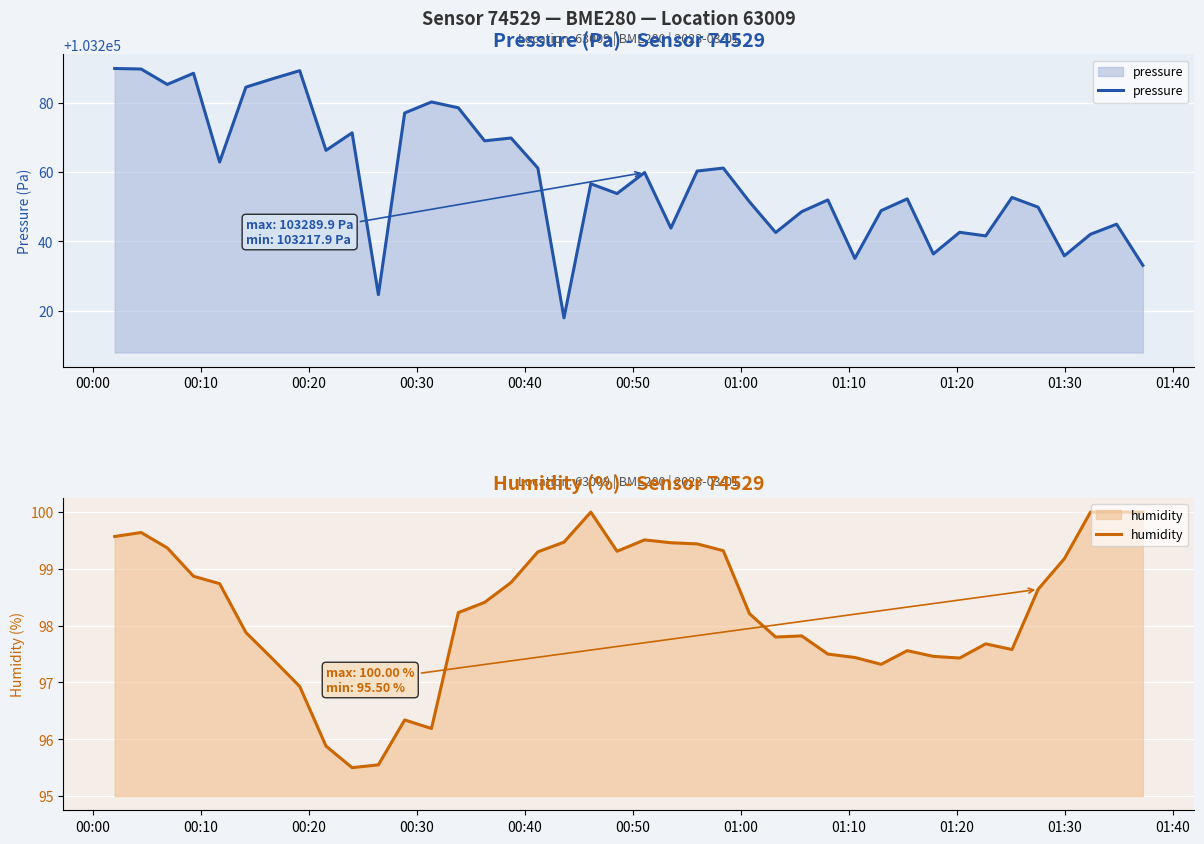

What is the minimum value for pressure?

103217.9